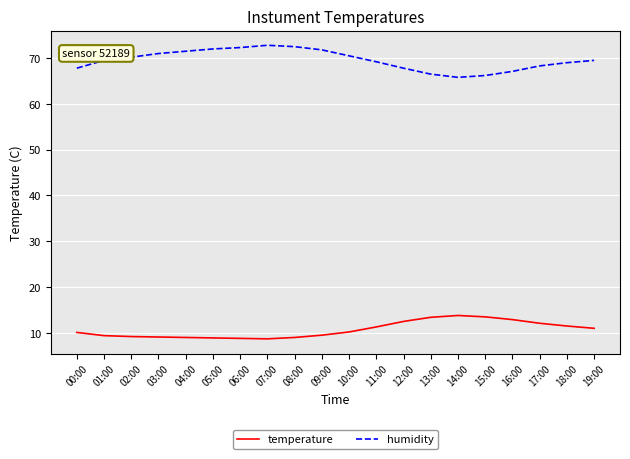

True or false: humidity and temperature intersect in this chart.

False